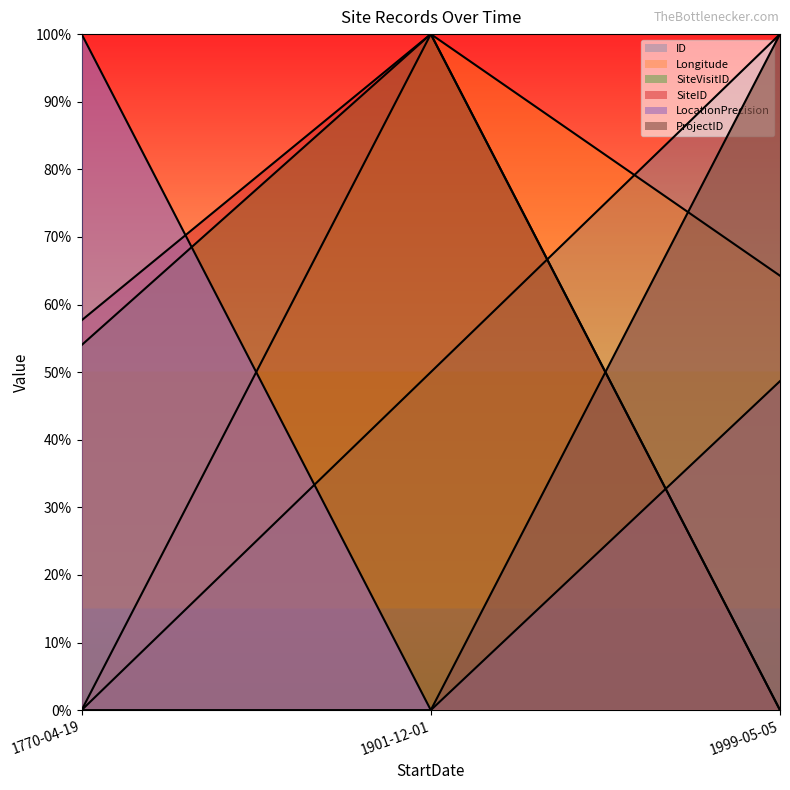

Which series has the largest total across all categories?

Longitude